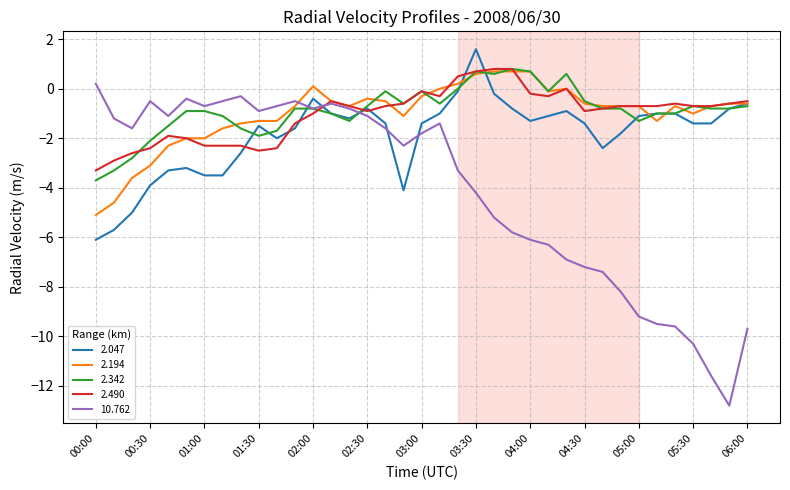

Which series has the largest range (max minus min)?

10.762